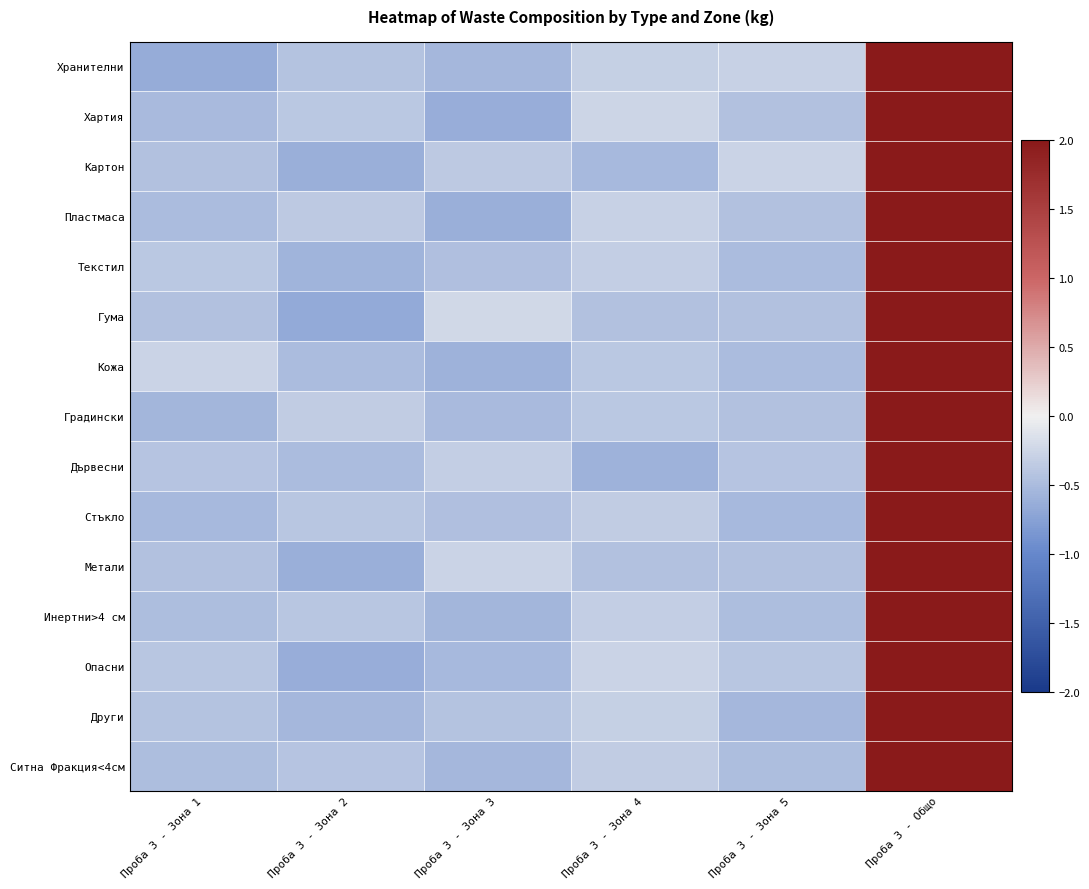

Which category has the highest value across all series?

Проба 3 - Общо